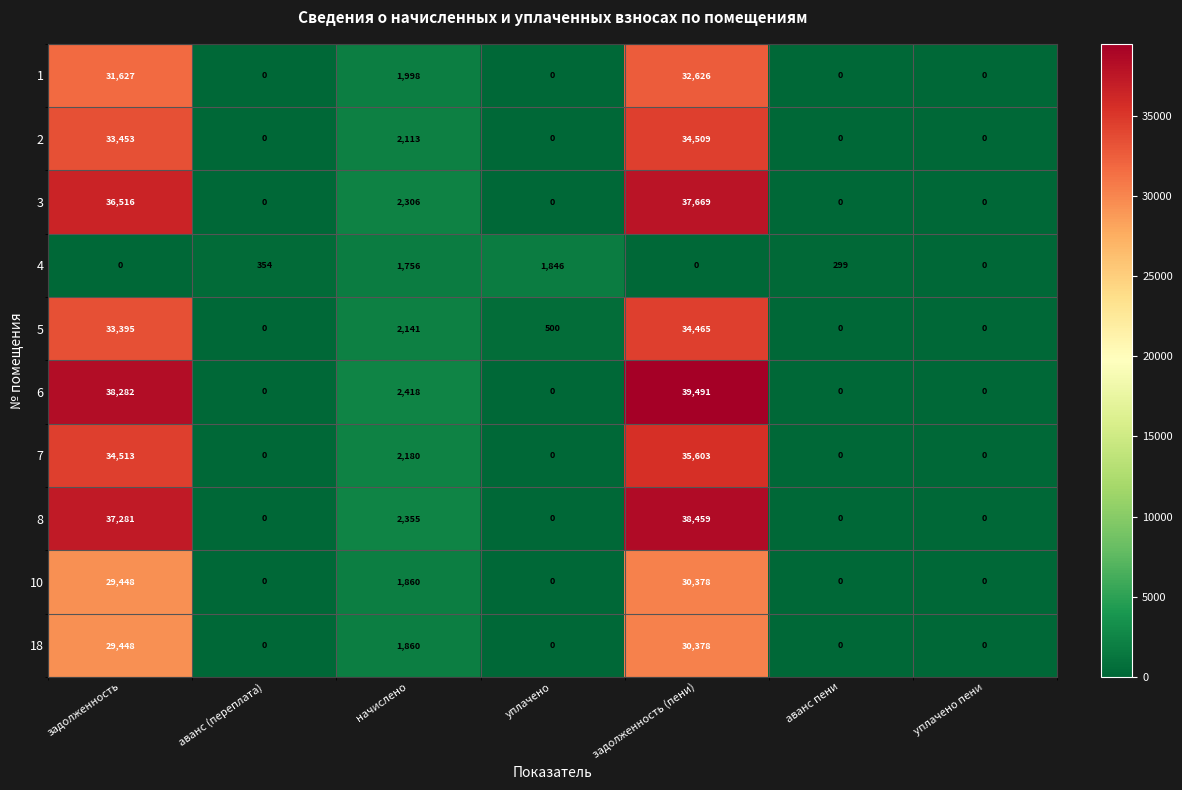

What is the difference between the maximum and minimum values in the 6 series?

39491